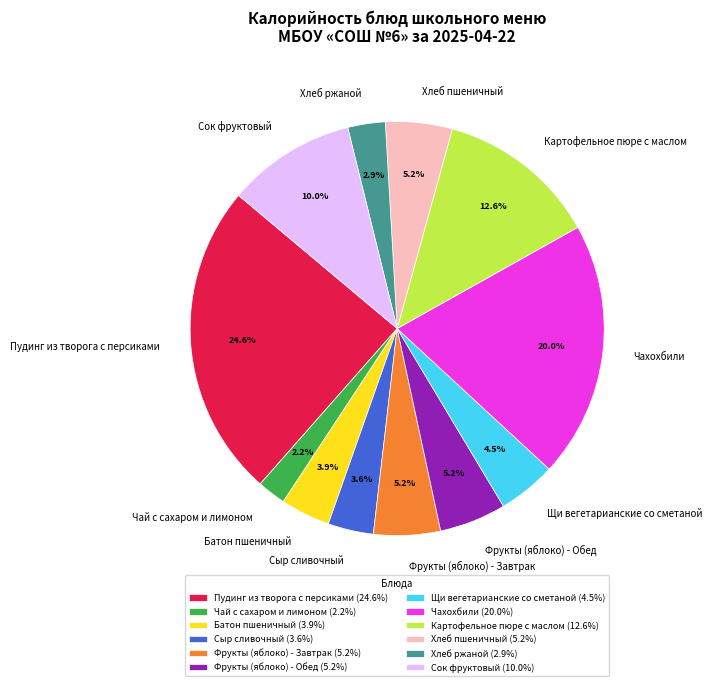

Count the number of slices in the pie.

12